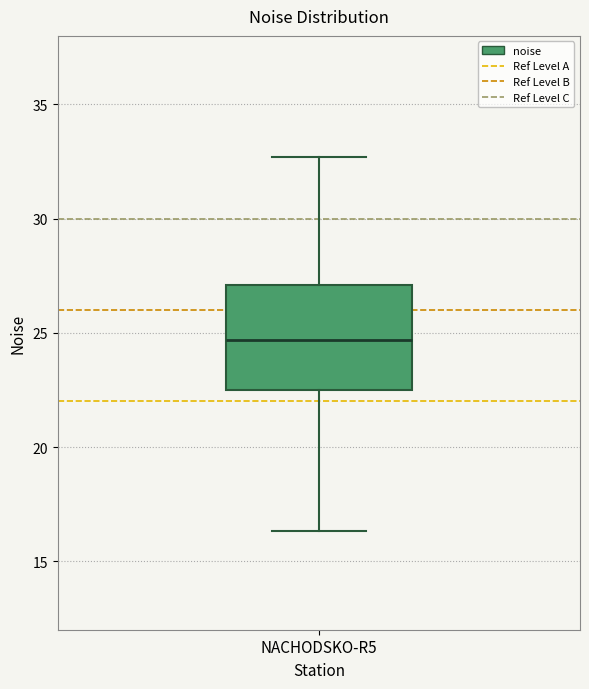

Transcribe this box plot: give where the median line is, the range the box spans, and where the two whiskers end, as read against the y-axis. The values are not printed on the chart, so give them approximately, as read against the axis.

median 24.5, box 22.5 to 27.0, whiskers 16.5 to 32.5